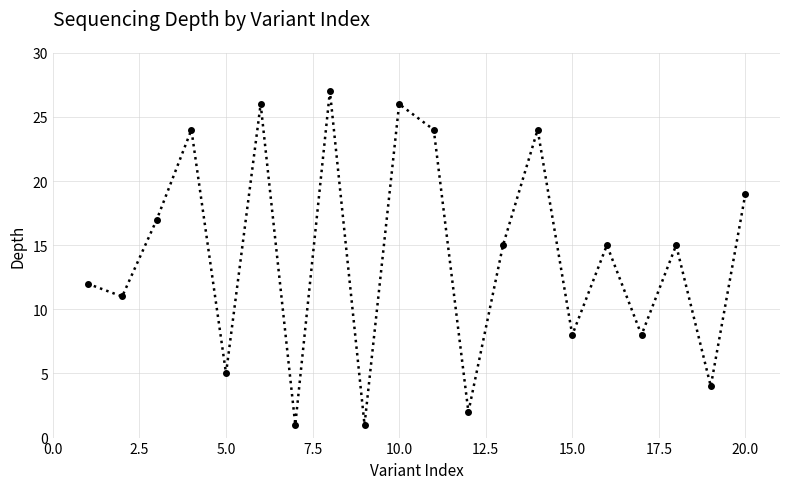

Reading left to right, extract all data points from this chart.

12	11	17	24	5	26	1	27	1	26	24	2	15	24	8	15	8	15	4	19